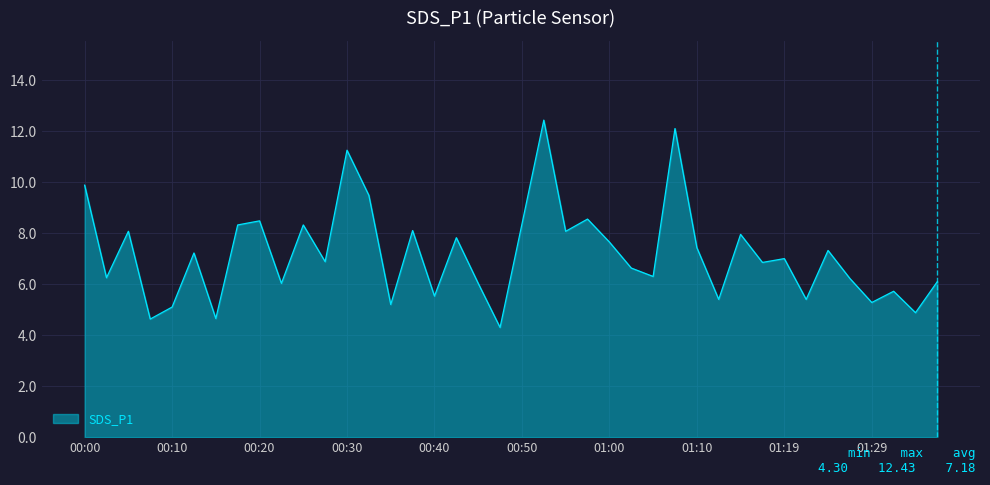

What is the greatest value displayed?

12.4